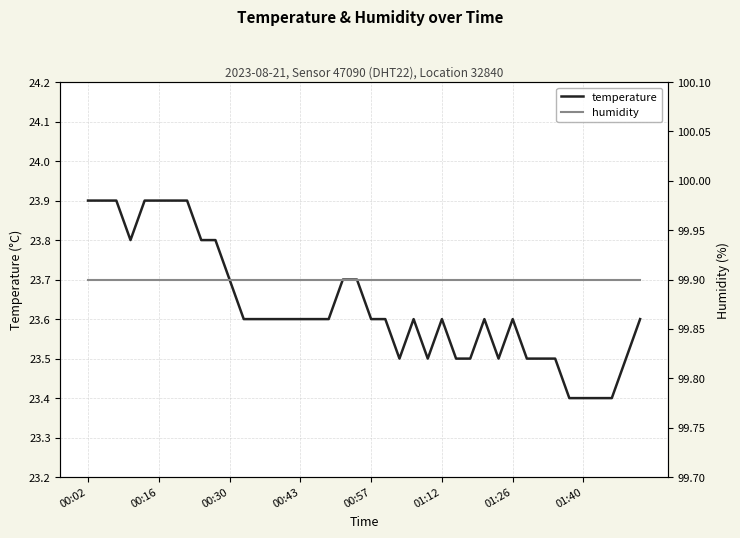

How many data points does each series have?

40